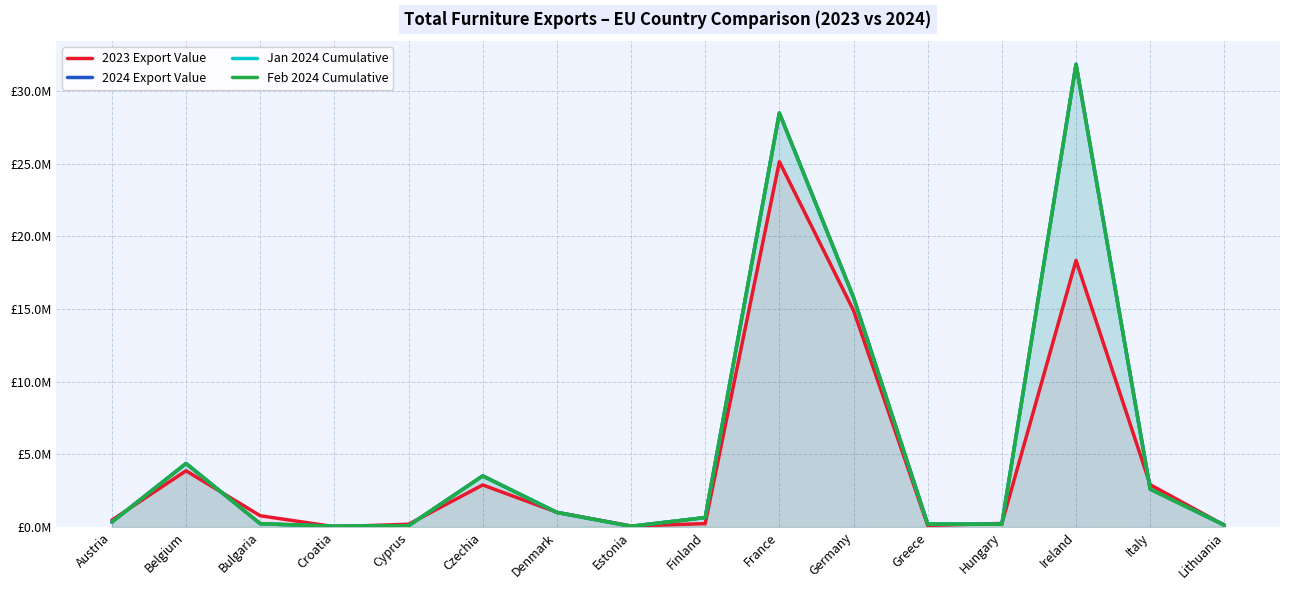

Which series has the widest spread of values?

2024 Export Value